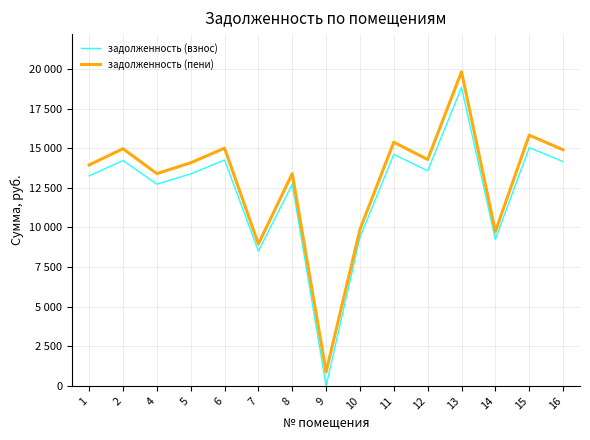

What are all the series names shown in the legend?

задолженность (взнос), задолженность (пени)